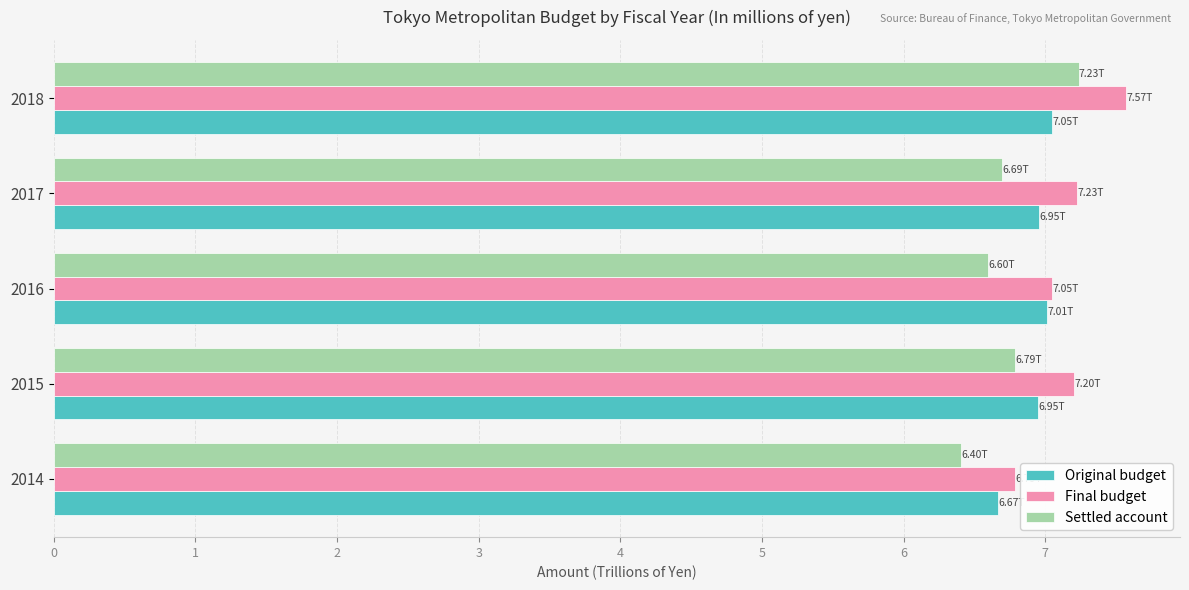

What is the difference between the second highest and minimum values in the Final budget series?

0.4